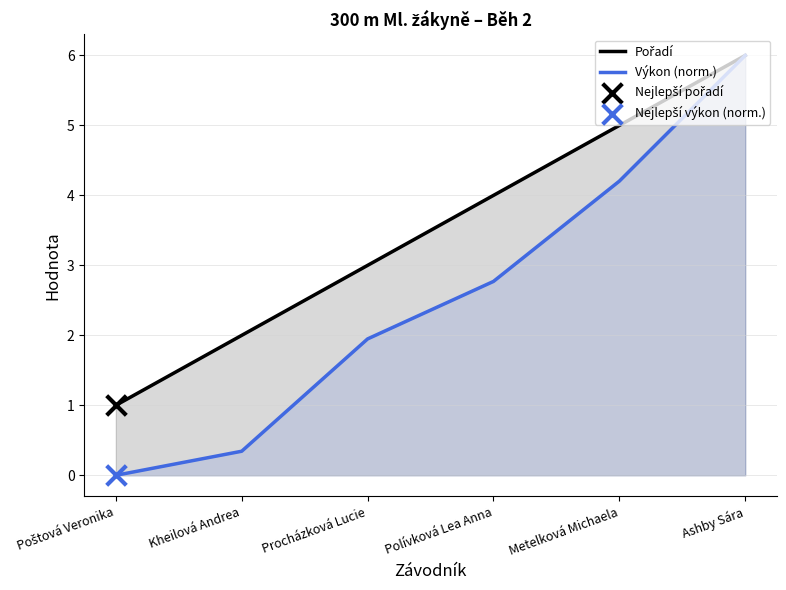

Which series has the largest total across all categories?

Pořadí